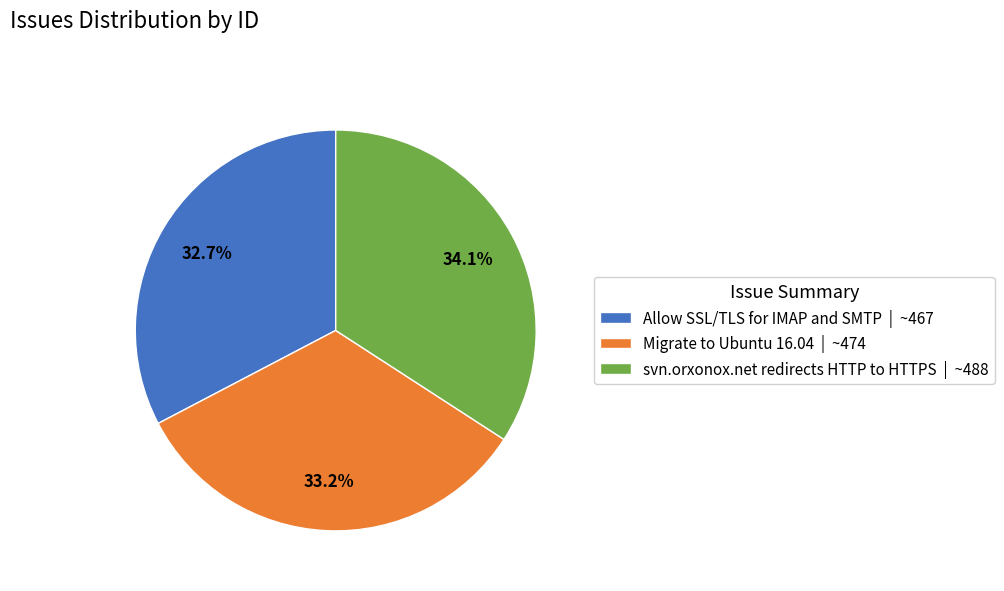

What is the ratio of the value at svn.orxonox.net redirects HTTP to HTTPS | ~488 to the value at Migrate to Ubuntu 16.04 | ~474?

1.0